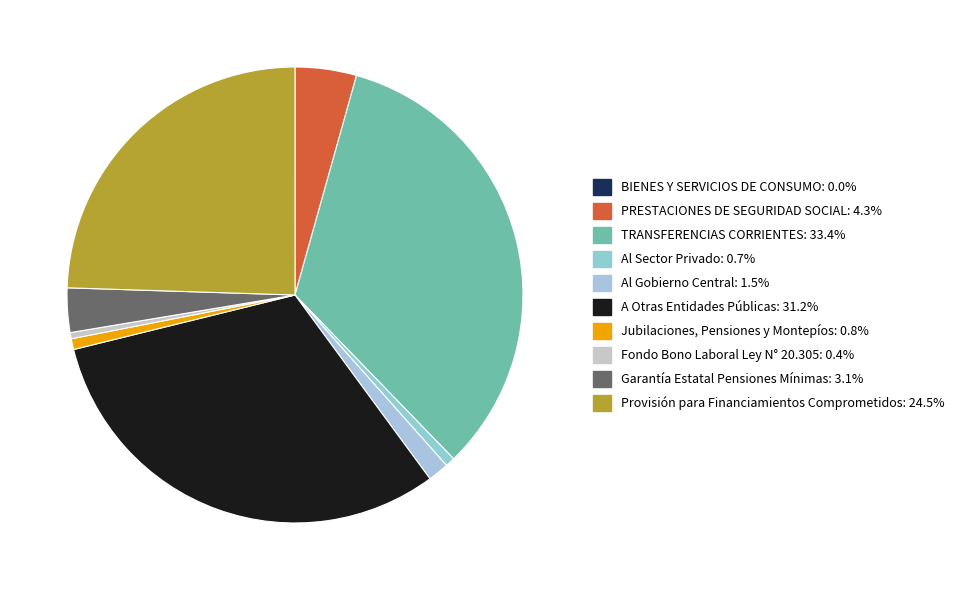

Combined, do Garantía Estatal Pensiones Mínimas and Fondo Bono Laboral Ley N° 20.305 account for over 50%?

No